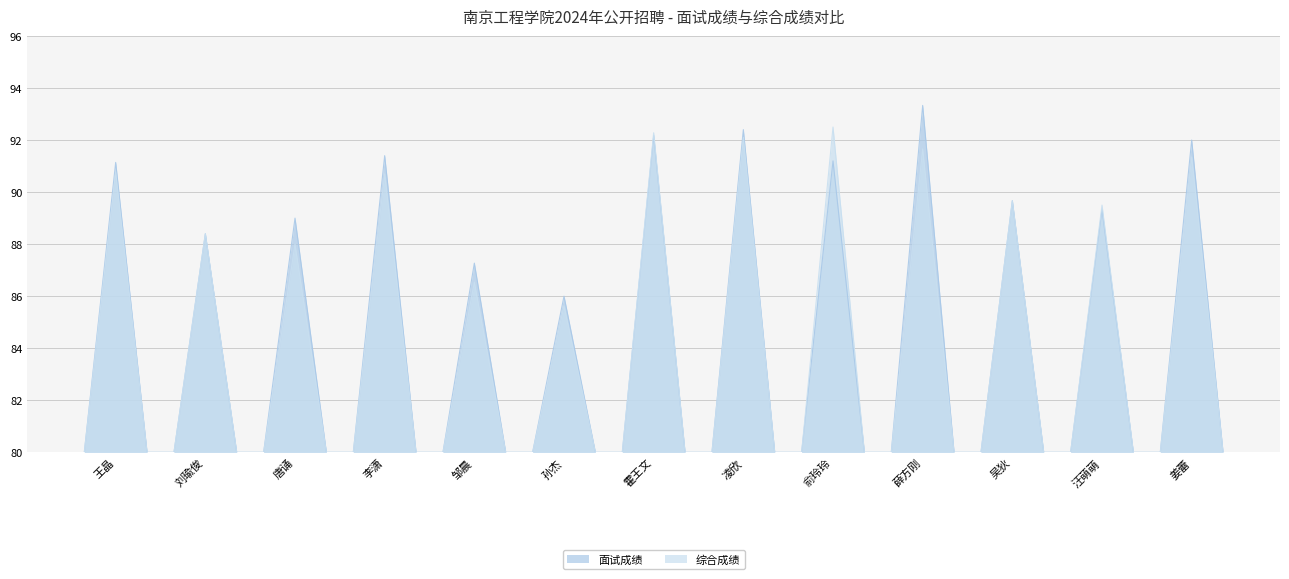

True or false: 综合成绩 and 面试成绩 cross at least once.

True